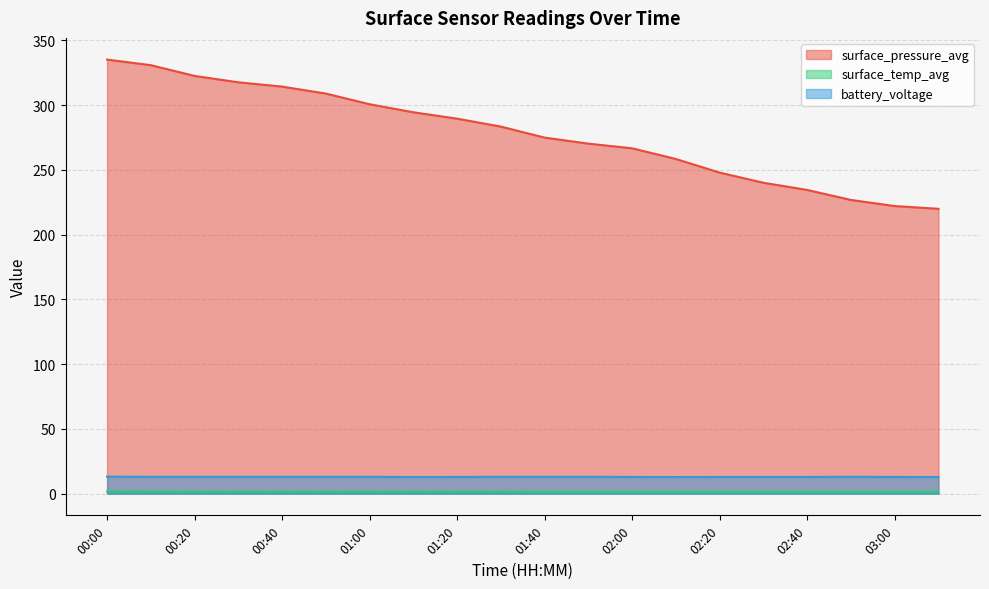

Reading left to right, list all the values displayed in this chart.

surface_pressure_avg: 00:00=335.1	00:10=330.8	00:20=322.5	00:30=317.5	00:40=314.2	00:50=308.8	01:00=300.6	01:10=294.4	01:20=289.5	01:30=283.3	01:40=274.9	01:50=270.2	02:00=266.6	02:10=258.3	02:20=247.8	02:30=240.0	02:40=234.4	02:50=226.7	03:00=222.0	03:10=219.9
surface_temp_avg: 00:00=1.7	00:10=1.7	00:20=1.6	00:30=1.6	00:40=1.6	00:50=1.6	01:00=1.6	01:10=1.6	01:20=1.6	01:30=1.6	01:40=1.5	01:50=1.5	02:00=1.5	02:10=1.5	02:20=1.5	02:30=1.5	02:40=1.5	02:50=1.5	03:00=1.5	03:10=1.5
battery_voltage: 00:00=13.1	00:10=13.0	00:20=13.0	00:30=13.0	00:40=13.0	00:50=13.0	01:00=13.0	01:10=12.8	01:20=12.9	01:30=13.0	01:40=13.0	01:50=13.0	02:00=12.9	02:10=12.8	02:20=12.9	02:30=12.9	02:40=12.9	02:50=13.0	03:00=12.9	03:10=12.8